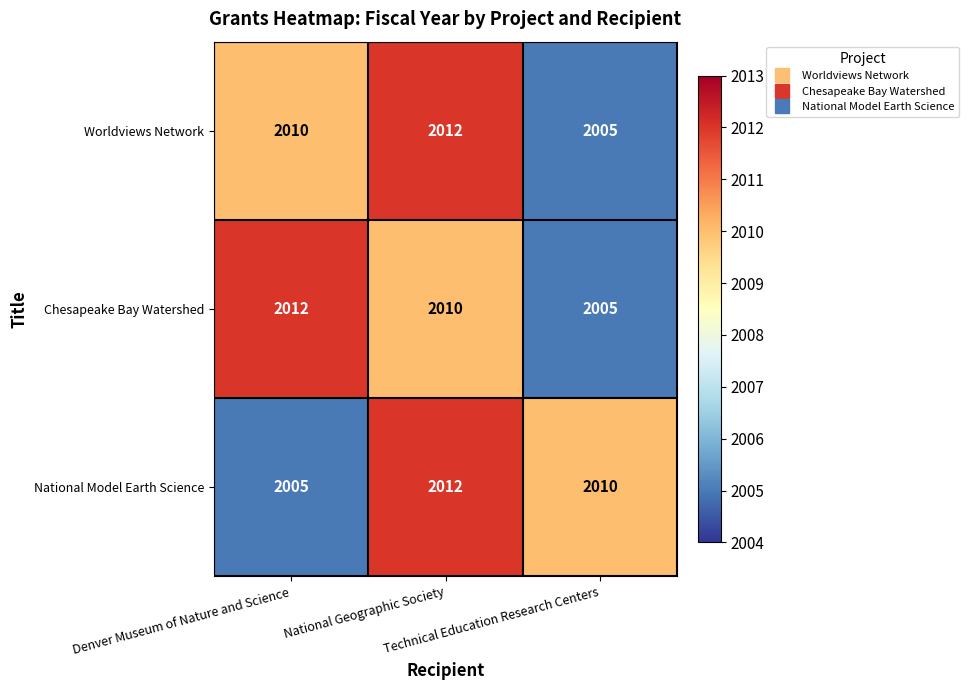

What is the sum of all Worldviews Network values?

6027